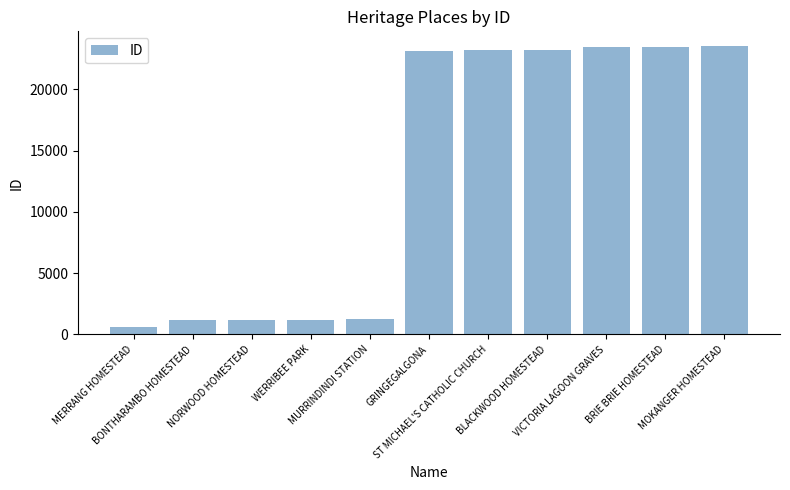

Between NORWOOD HOMESTEAD and BLACKWOOD HOMESTEAD, which is larger?

BLACKWOOD HOMESTEAD